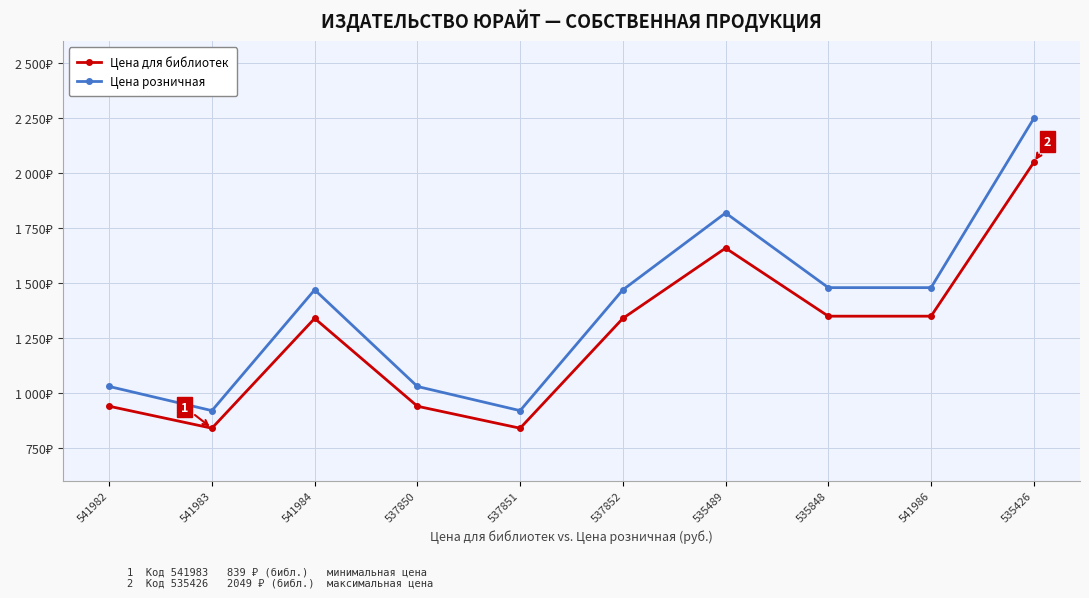

Reading left to right, extract all data points from this chart.

Цена для библиотек: 541982=939	541983=839	541984=1339	537850=939	537851=839	537852=1339	535489=1659	535848=1349	541986=1349	535426=2049
Цена розничная: 541982=1029	541983=919	541984=1469	537850=1029	537851=919	537852=1469	535489=1819	535848=1479	541986=1479	535426=2249